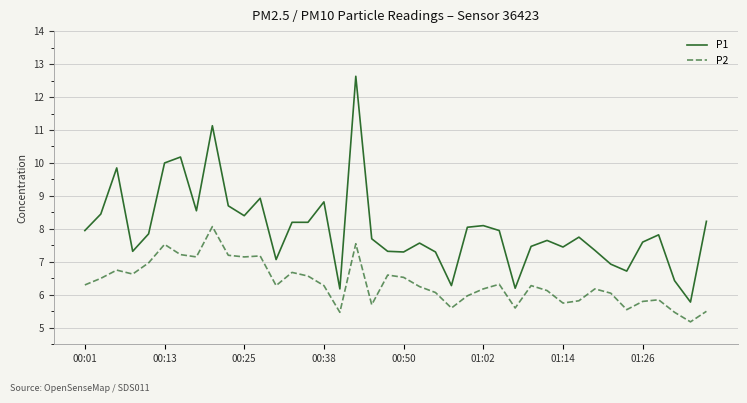

True or false: P1 and P2 cross at least once.

False